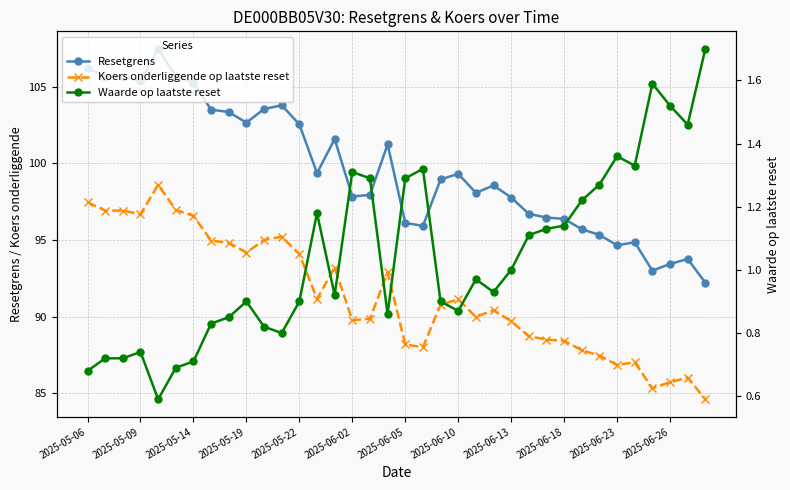

What is the minimum value for Waarde op laatste reset?

0.6